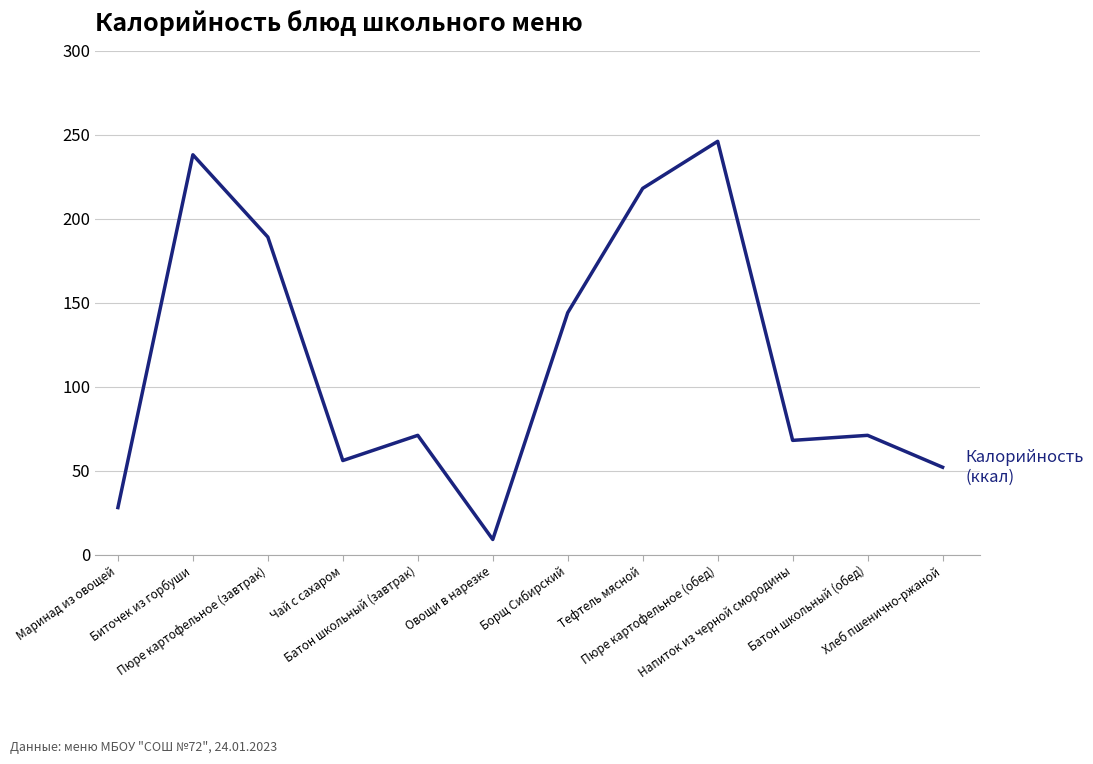

Does the chart display data point markers on the line(s)?

No